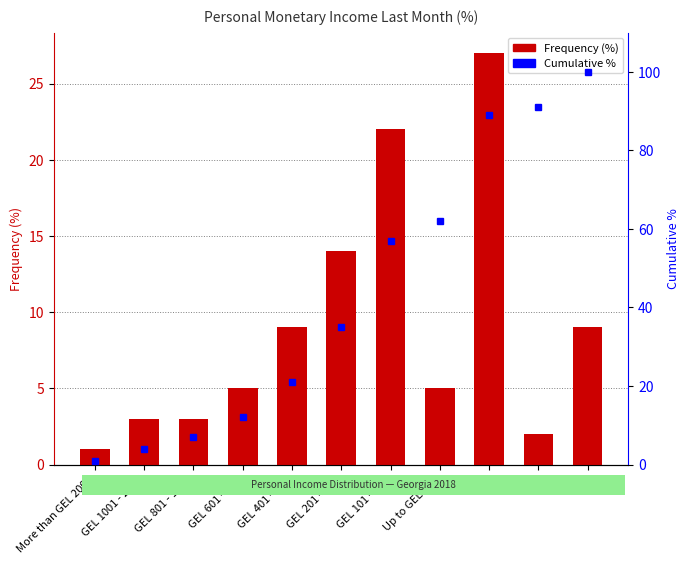

Between GEL 1001 - 2000 and RA, which series saw the biggest shift?

Cumulative %